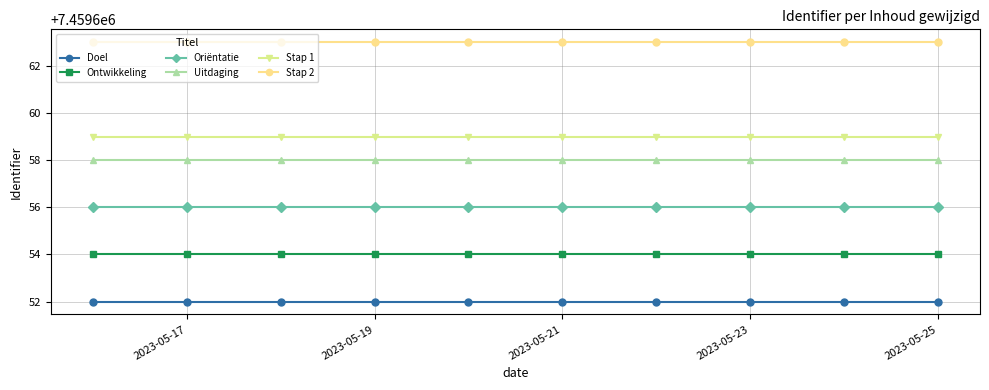

What are all the series names shown in the legend?

Doel, Ontwikkeling, Oriëntatie, Uitdaging, Stap 1, Stap 2